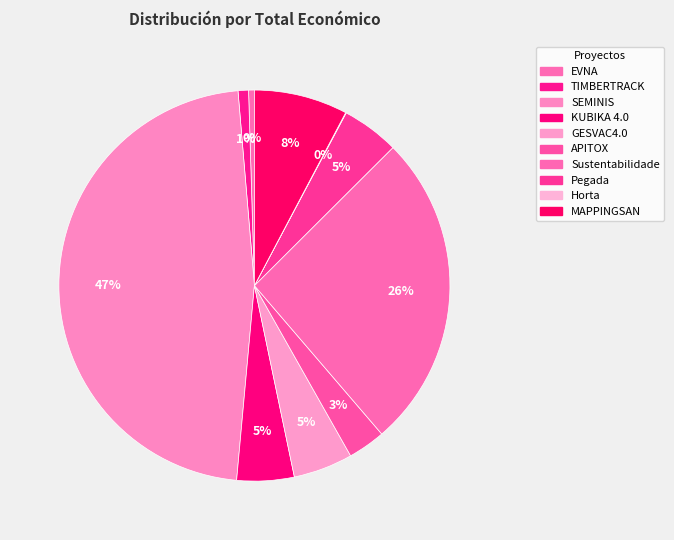

What is the largest slice in the pie chart?

SEMINIS